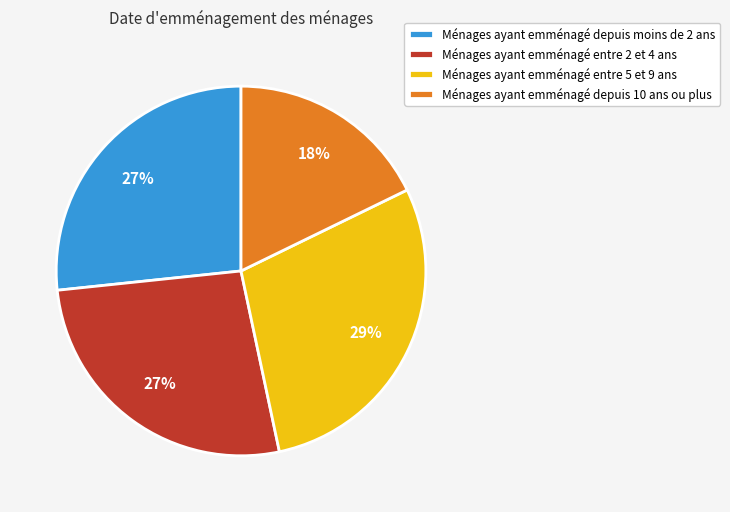

Which has a higher value, Ménages ayant emménagé entre 5 et 9 ans or Ménages ayant emménagé depuis moins de 2 ans?

Ménages ayant emménagé entre 5 et 9 ans